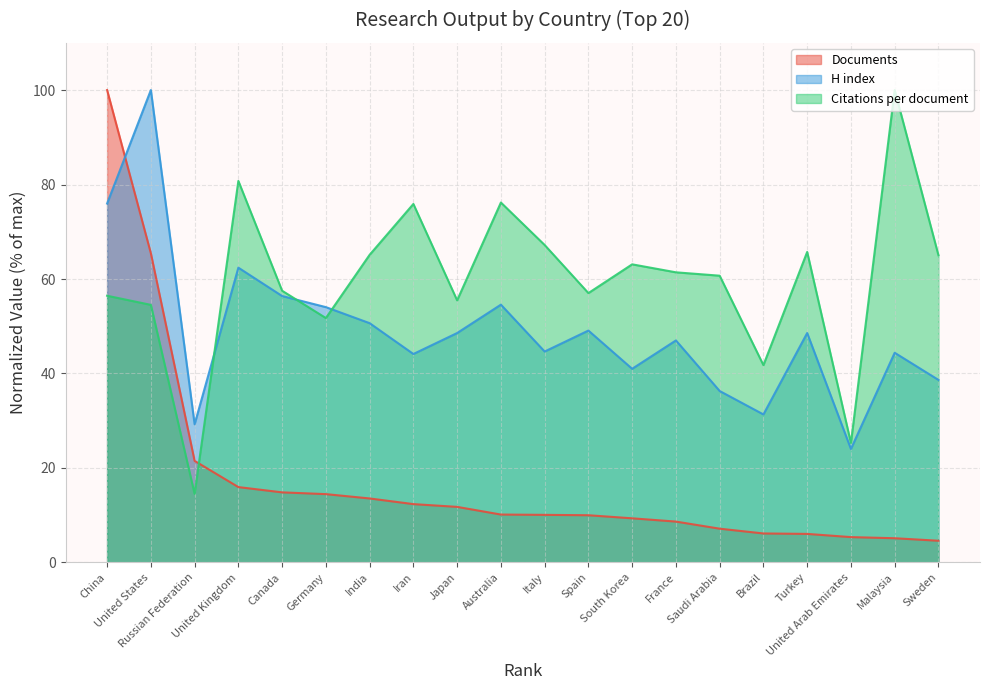

How many intersections are there between Citations per document and Documents?

1